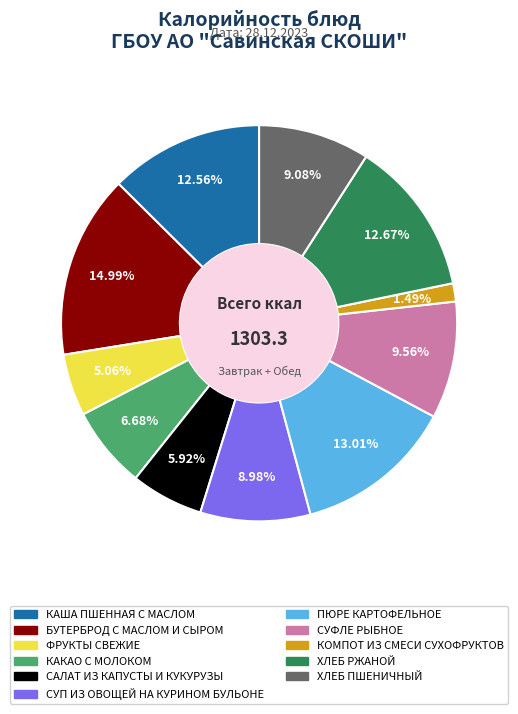

To the nearest percent, what portion does САЛАТ ИЗ КАПУСТЫ И КУКУРУЗЫ represent?

6%